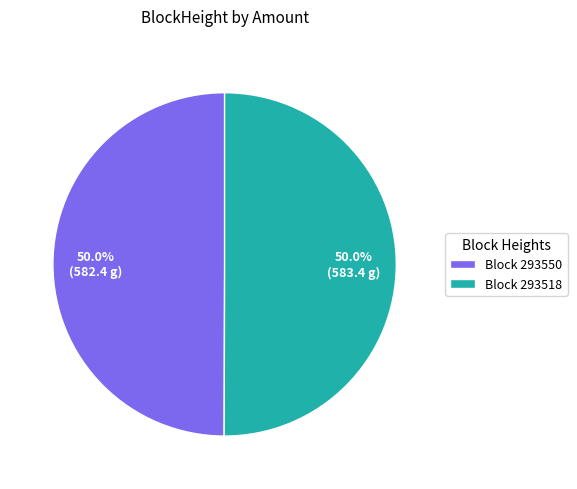

What portion of the pie excludes Block 293518?

50.0%